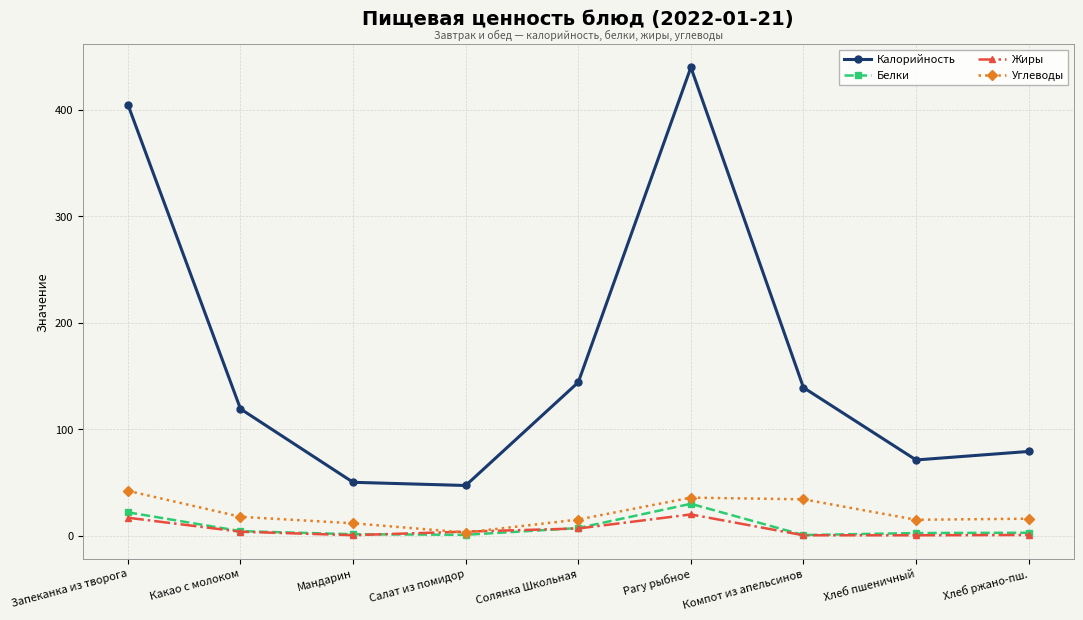

Between Компот из апельсинов and Хлеб пшеничный, which series saw the biggest shift?

Калорийность